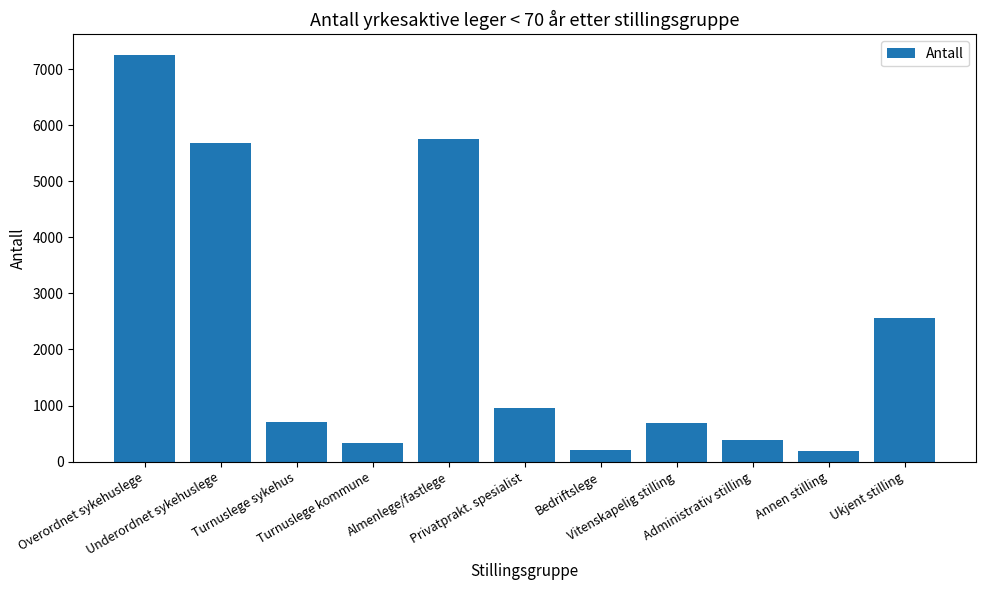

What is the minimum value shown in the chart?

192